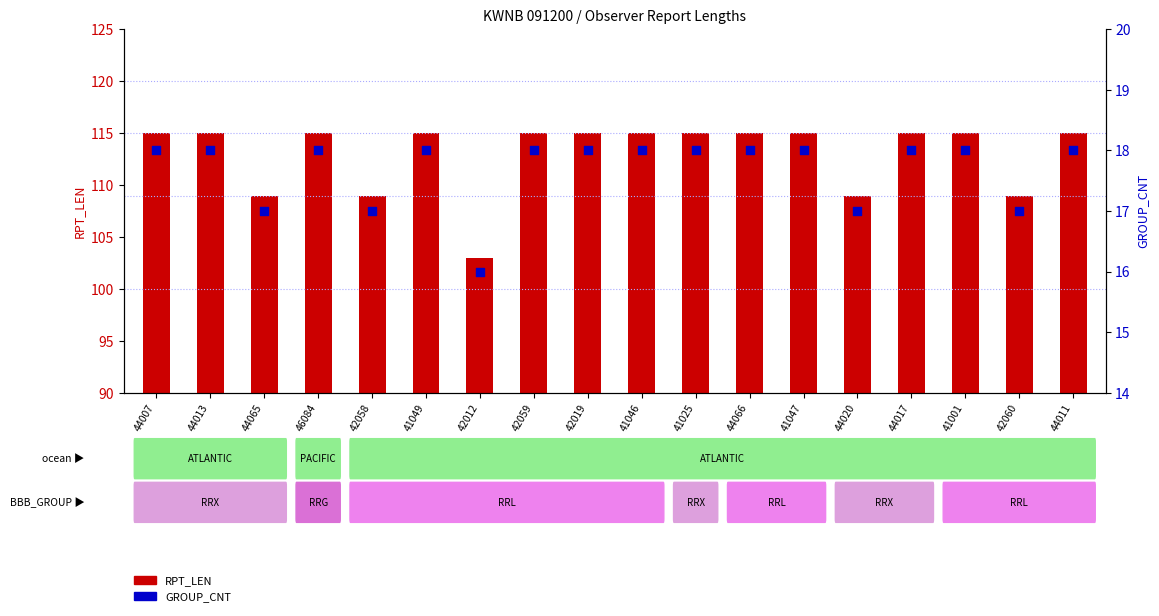

Which series reaches the minimum Y coordinate?

GROUP_CNT